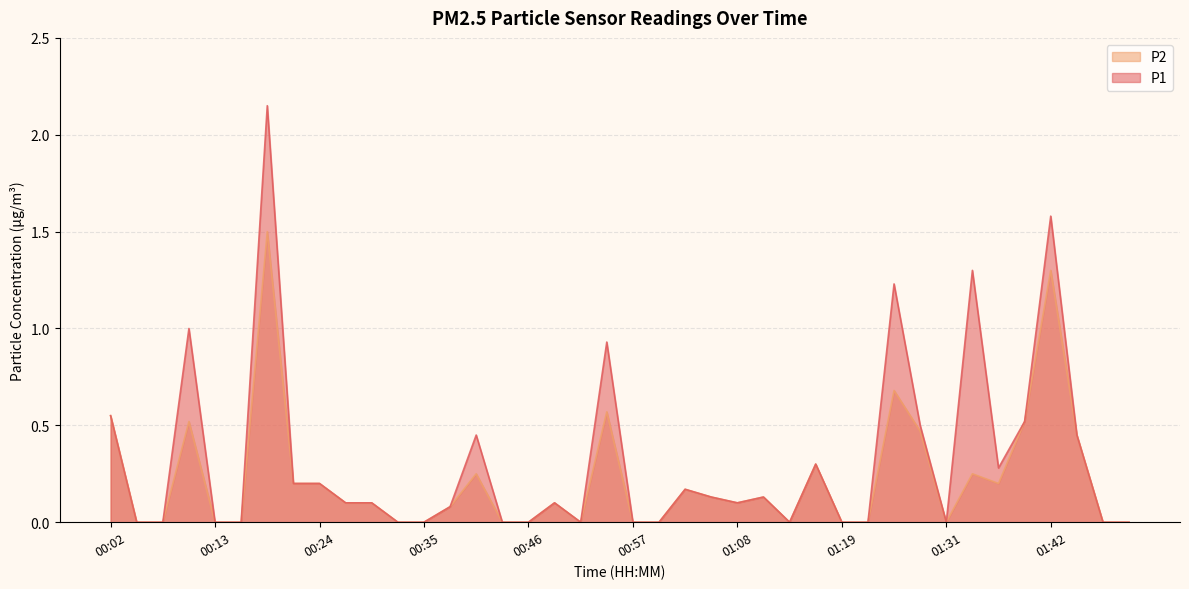

Reading right to left, list all the values displayed in this chart.

P1: 0.0	0.0	0.5	1.6	0.5	0.3	1.3	0.0	0.5	1.2	0.0	0.0	0.3	0.0	0.1	0.1	0.1	0.2	0.0	0.0	0.9	0.0	0.1	0.0	0.0	0.5	0.1	0.0	0.0	0.1	0.1	0.2	0.2	2.1	0.0	0.0	1.0	0.0	0.0	0.6
P2: 0.0	0.0	0.5	1.3	0.5	0.2	0.2	0.0	0.5	0.7	0.0	0.0	0.3	0.0	0.1	0.1	0.1	0.2	0.0	0.0	0.6	0.0	0.1	0.0	0.0	0.2	0.1	0.0	0.0	0.1	0.1	0.2	0.2	1.5	0.0	0.0	0.5	0.0	0.0	0.6